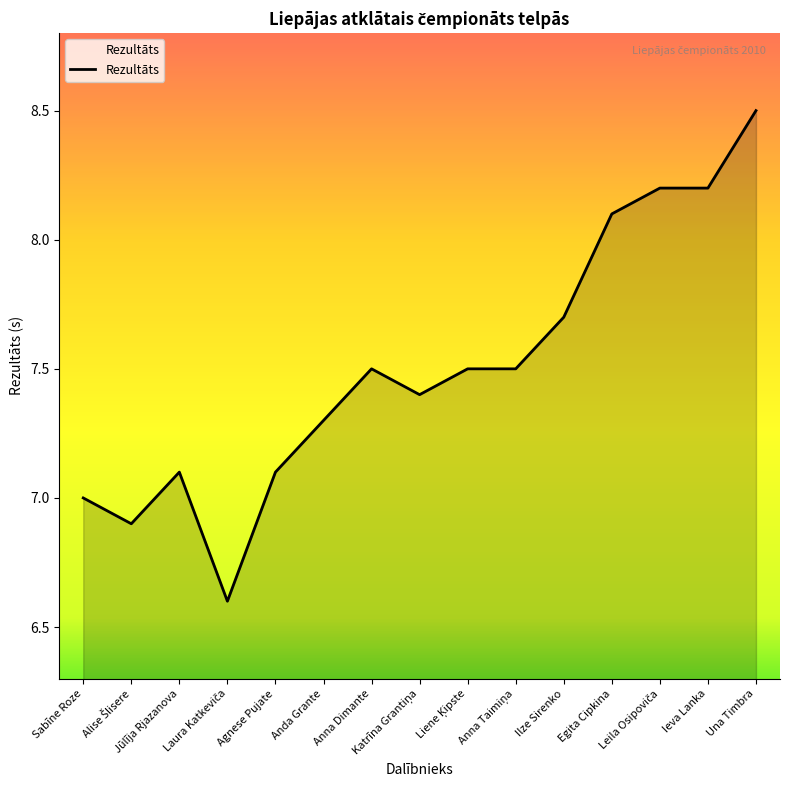

What position from the right is Agnese Pujate?

11